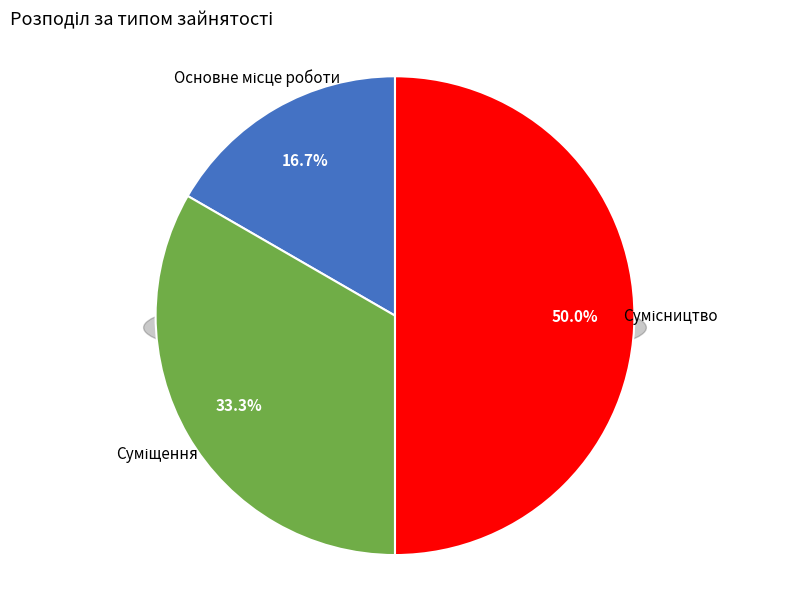

Is there a majority slice in this chart?

No